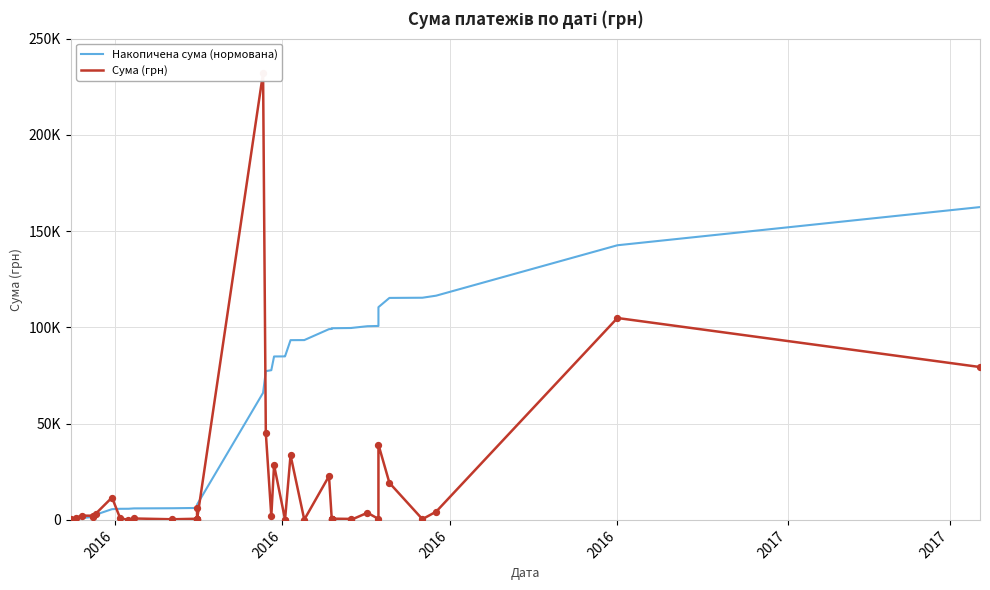

Which series has the widest spread of Y values?

Сума (грн)